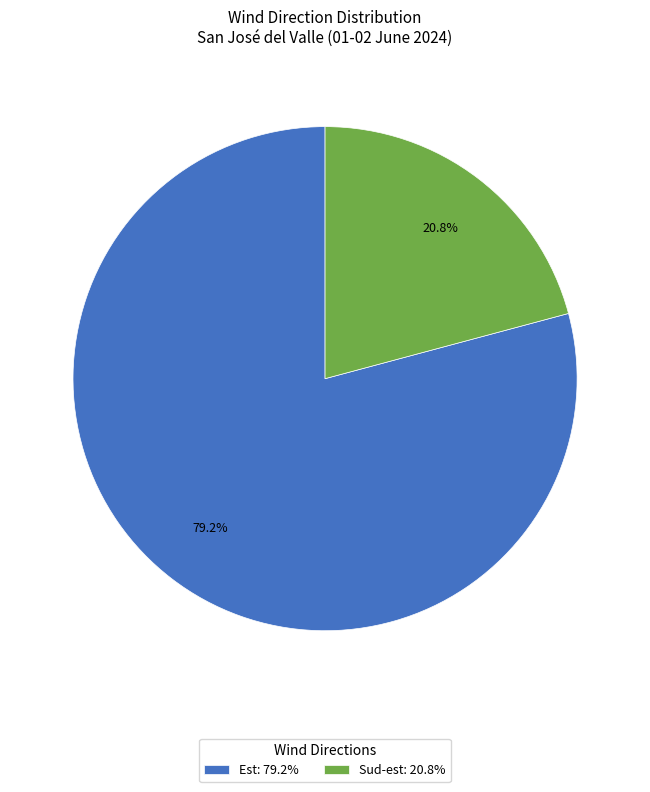

How many slices are in this pie chart?

2